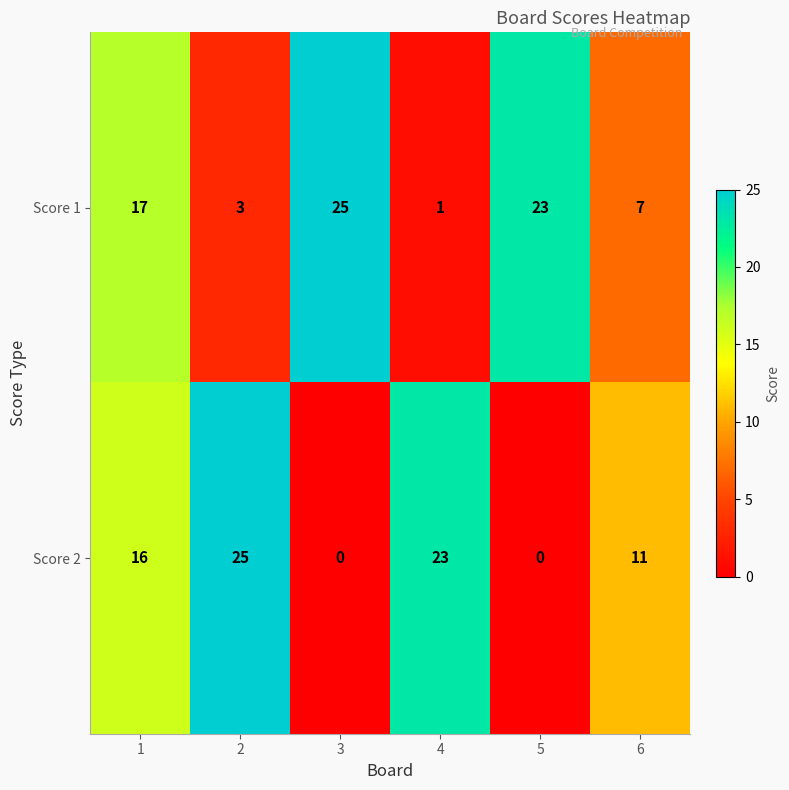

Reading left to right, extract all data points from this chart.

Score 1: 1=17	2=3	3=25	4=1	5=23	6=7
Score 2: 1=16	2=25	3=0	4=23	5=0	6=11